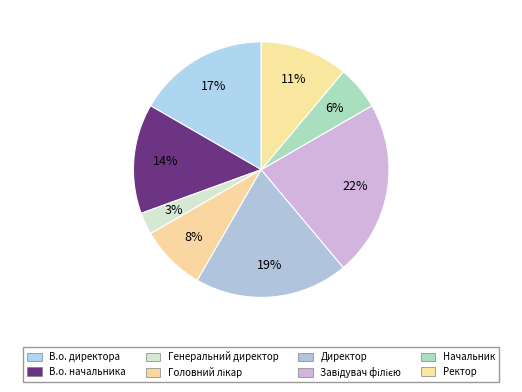

Count the number of slices in the pie.

8